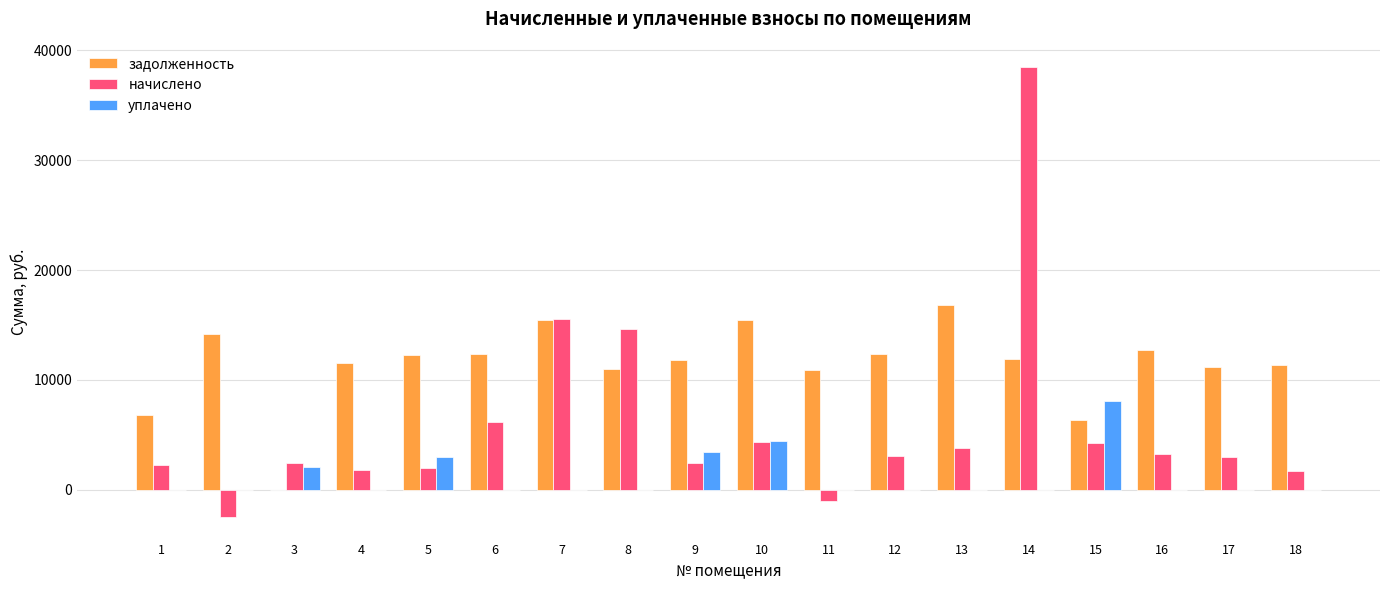

Is the value of уплачено at 12 greater than the value of задолженность at 9?

No